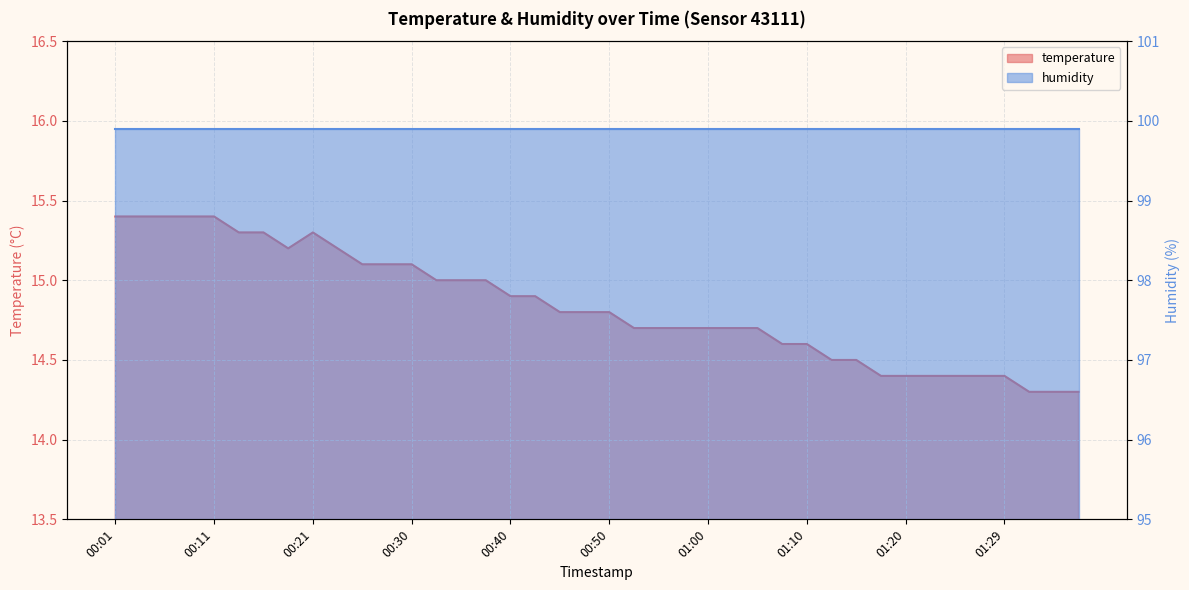

At which category does the chart reach its minimum across all series?

01:32